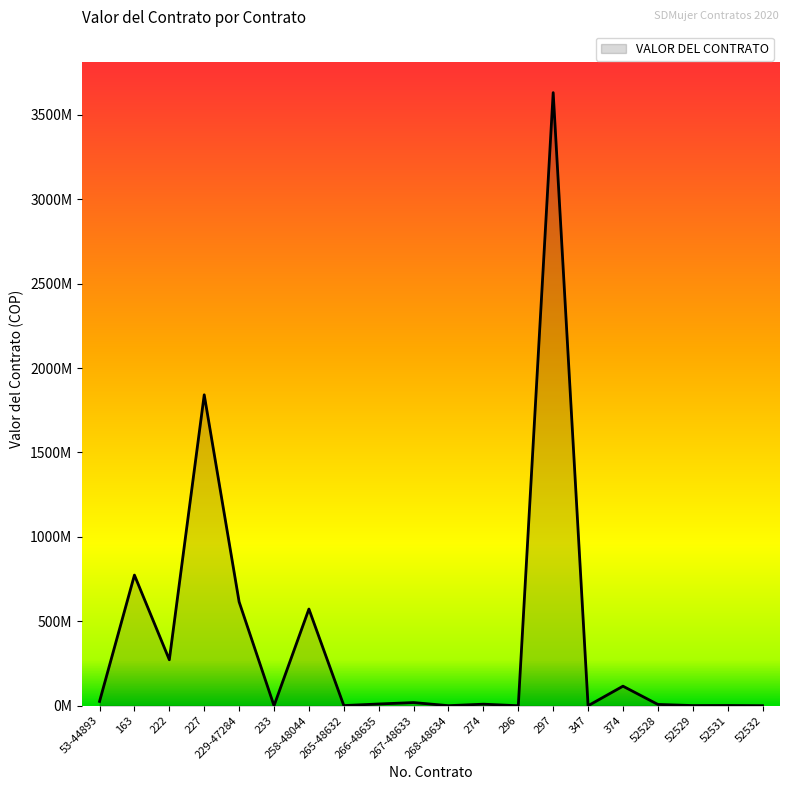

Does the chart display data point markers on the line(s)?

No